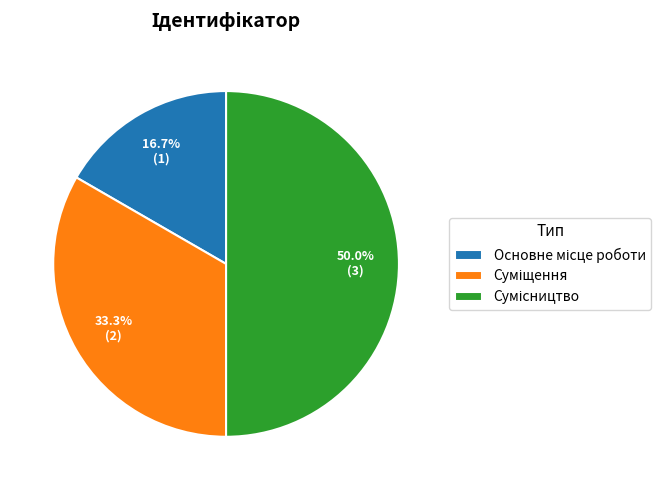

To the nearest percent, what is the average slice percentage?

33%